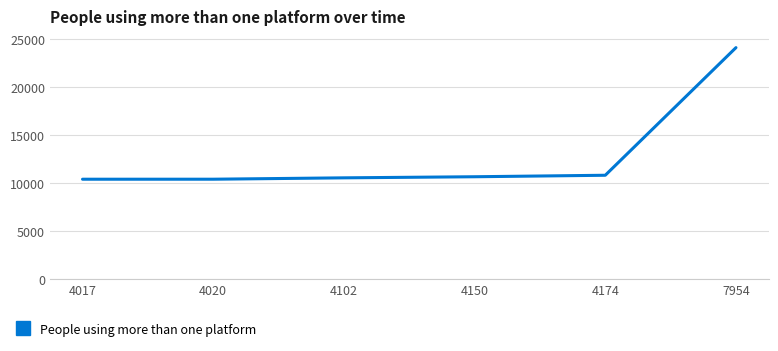

What is the sum of all values?

77010